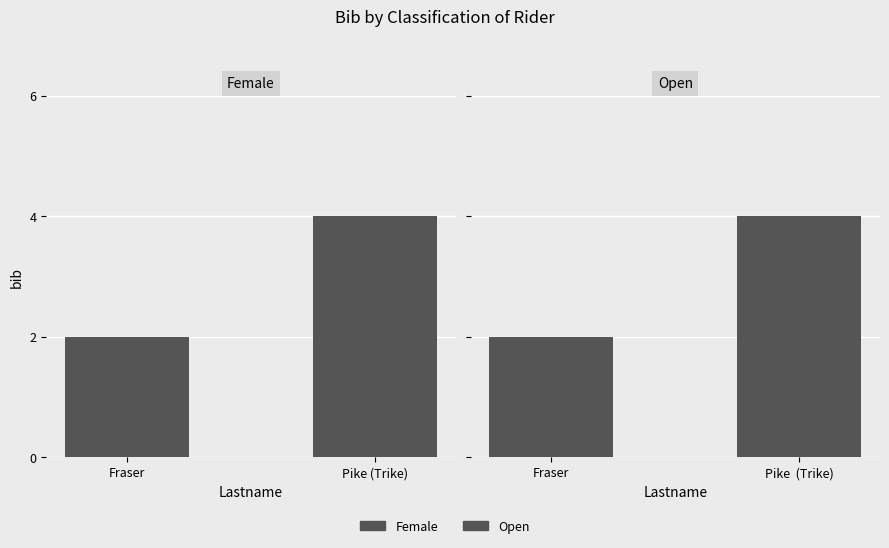

What is the average value of the Open series?

3